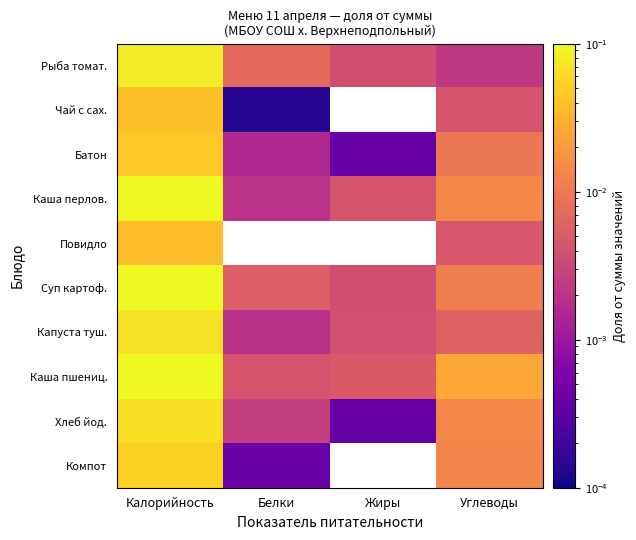

At Углеводы, list the series in order from largest to smallest.

Каша пшениц., Хлеб йод., Каша перлов., Компот, Суп картоф., Батон, Капуста туш., Повидло, Чай с сах., Рыба томат.